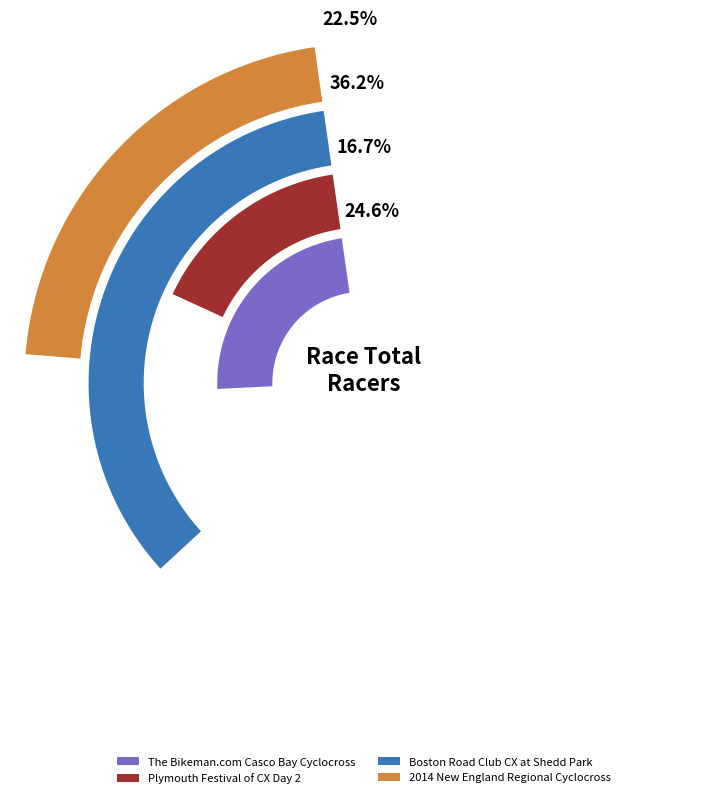

Is it true that 2014 New England Regional Cyclocross is 22% of the pie?

True